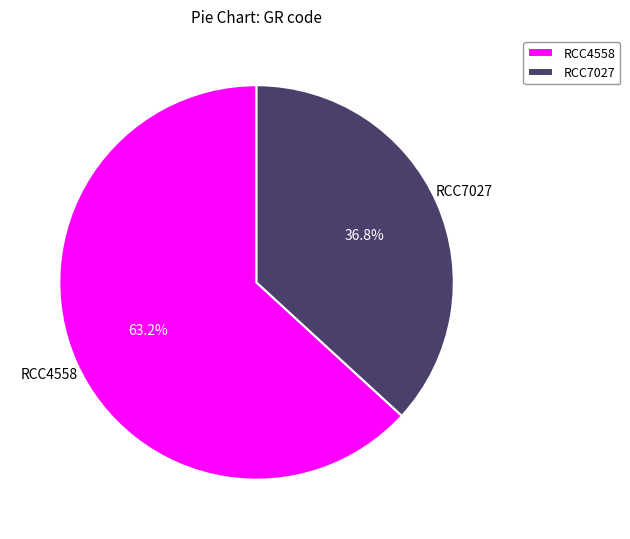

Does RCC7027 account for over 50% of the chart?

No